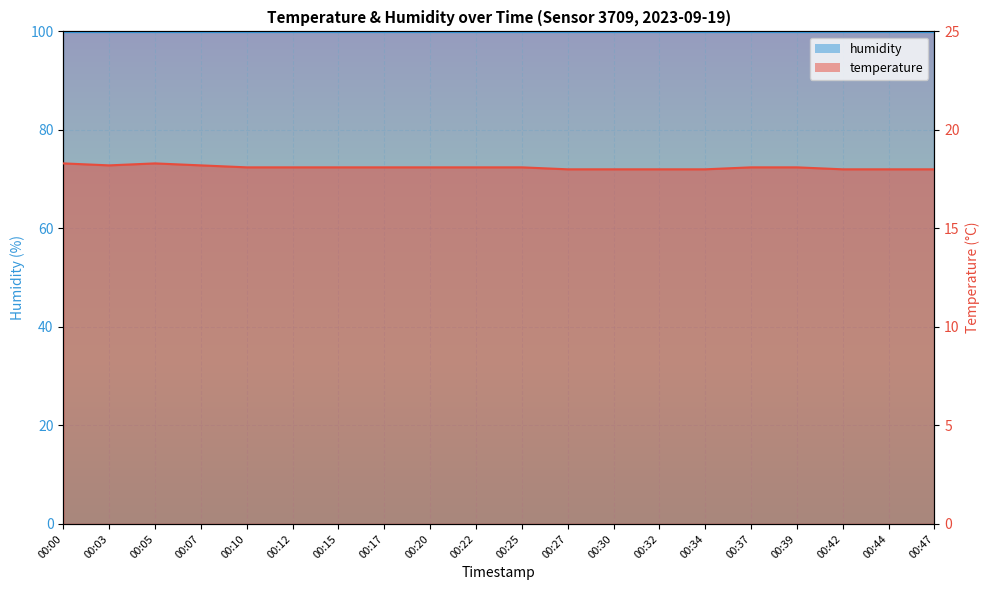

How many values are between 18 and 19?

20